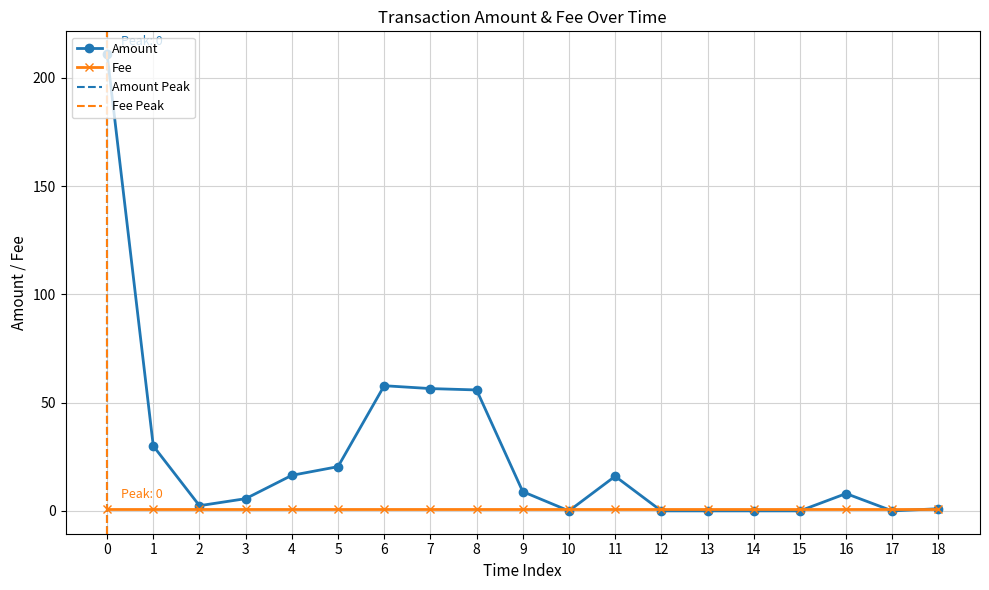

What is the maximum value for Amount?

211.0